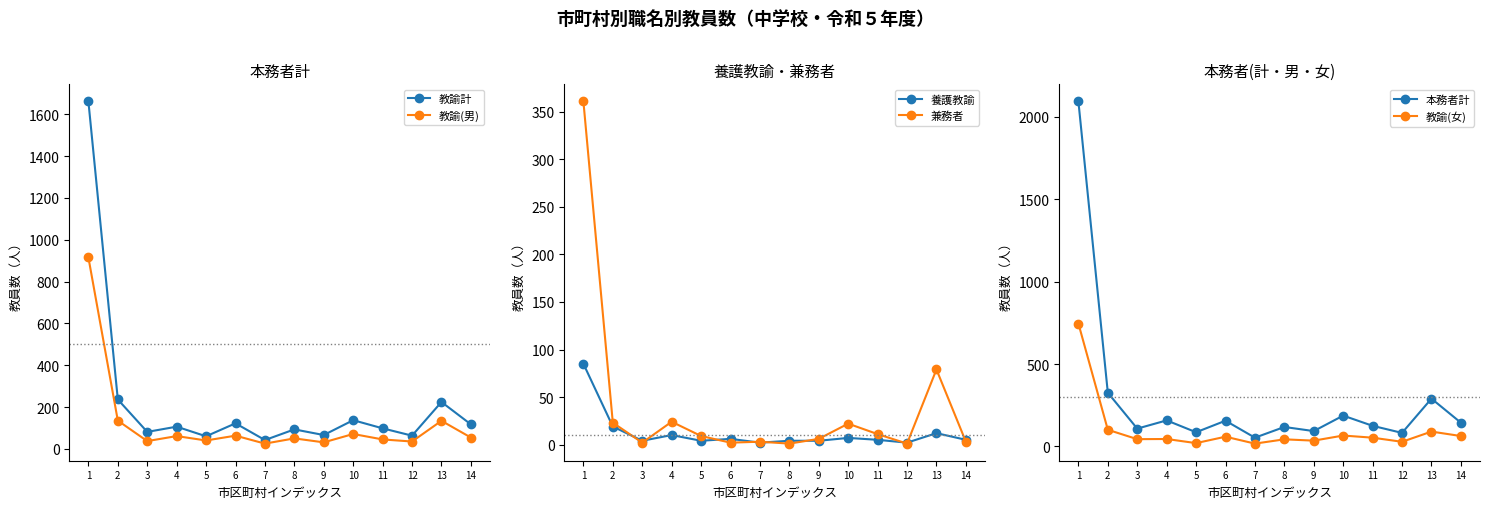

Rank the series at 7 from highest to lowest value.

本務者計, 教諭計, 教諭(男), 教諭(女), 兼務者, 養護教諭